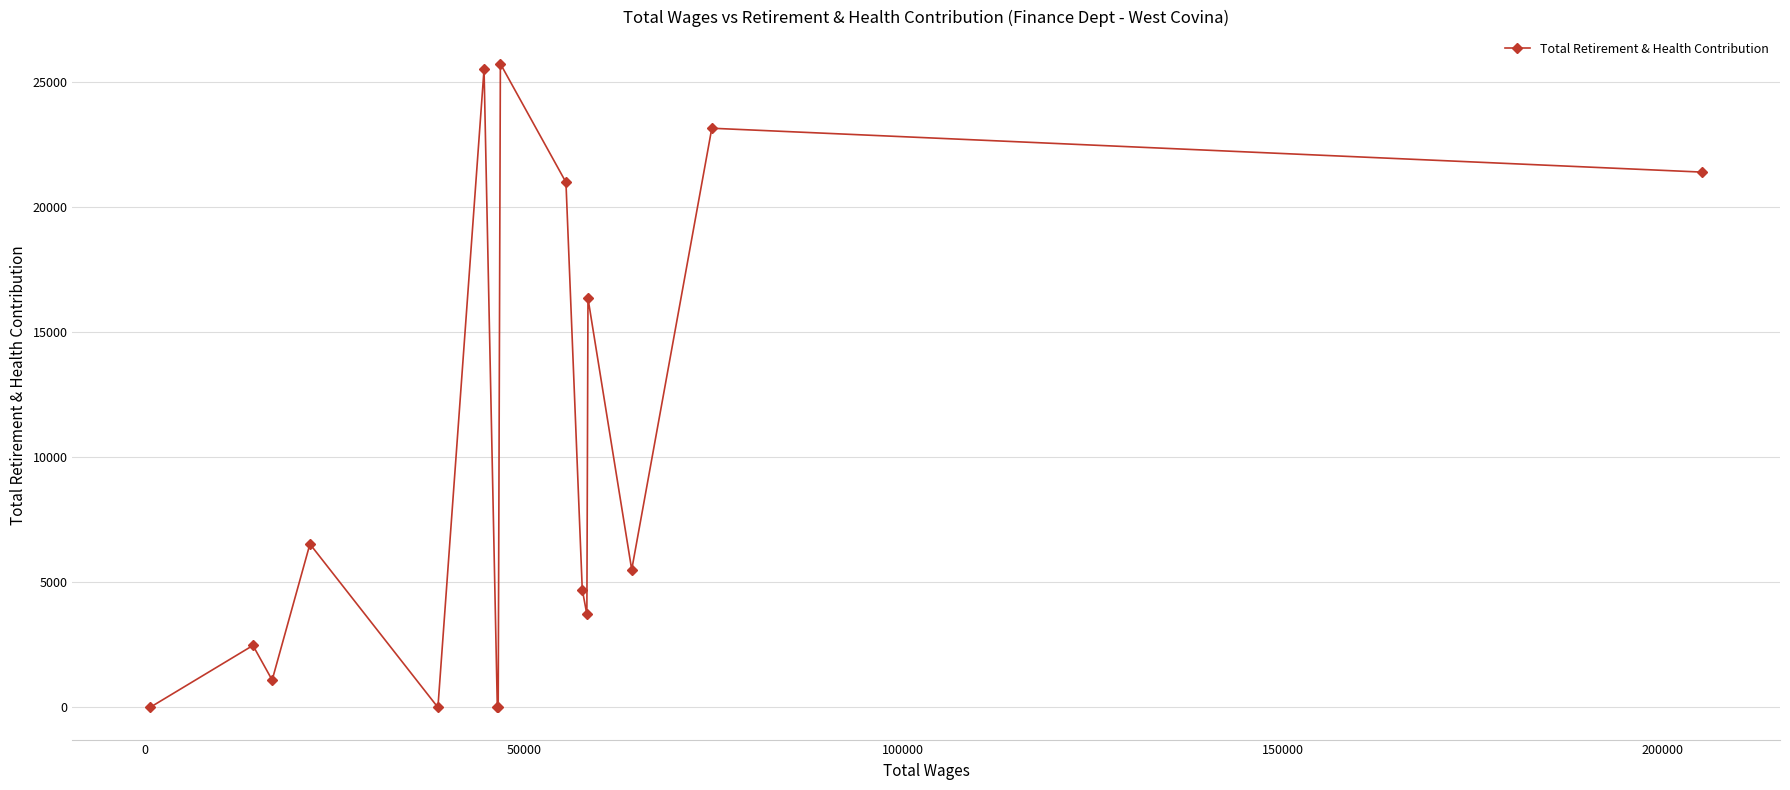

What is the difference between the second highest and minimum values?

25517